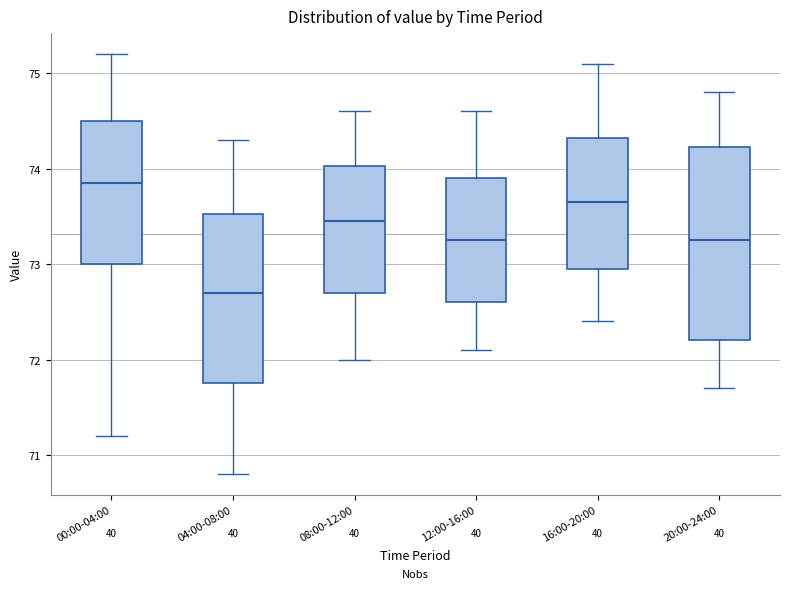

Reading left to right, transcribe this box plot: for each box, give where its median line is, the range the box spans, and where its two whiskers end, as read against the y-axis. The values are not printed on the chart, so give them approximately, as read against the axis.

00:00-04:00: median 73.9, box 73.0 to 74.5, whiskers 71.2 to 75.2
04:00-08:00: median 72.7, box 71.8 to 73.5, whiskers 70.8 to 74.3
08:00-12:00: median 73.5, box 72.7 to 74.0, whiskers 72.0 to 74.6
12:00-16:00: median 73.3, box 72.6 to 73.9, whiskers 72.1 to 74.6
16:00-20:00: median 73.7, box 73.0 to 74.3, whiskers 72.4 to 75.1
20:00-24:00: median 73.3, box 72.2 to 74.2, whiskers 71.7 to 74.8